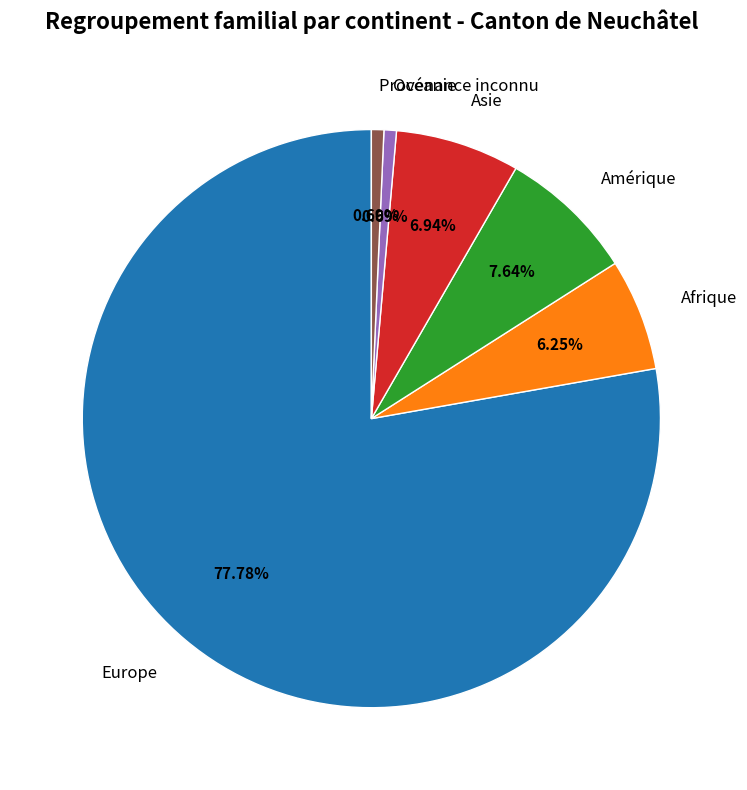

To the nearest percent, what is the combined percentage of Europe and Océanie?

78%